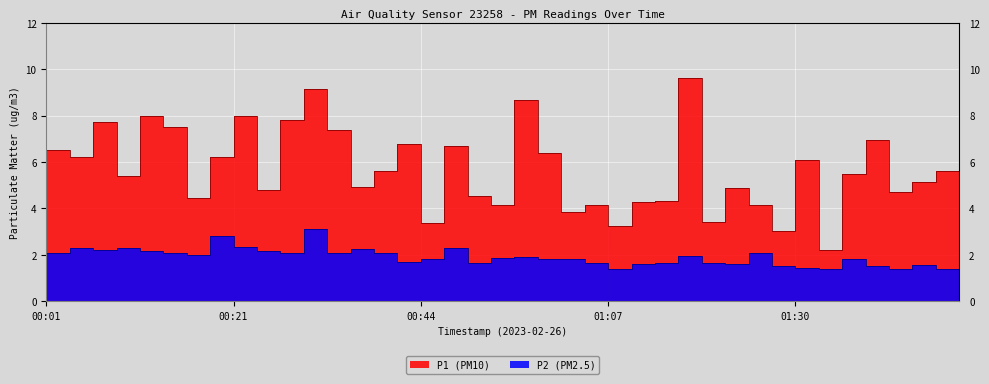

What is the sum of all P2 values?

76.2